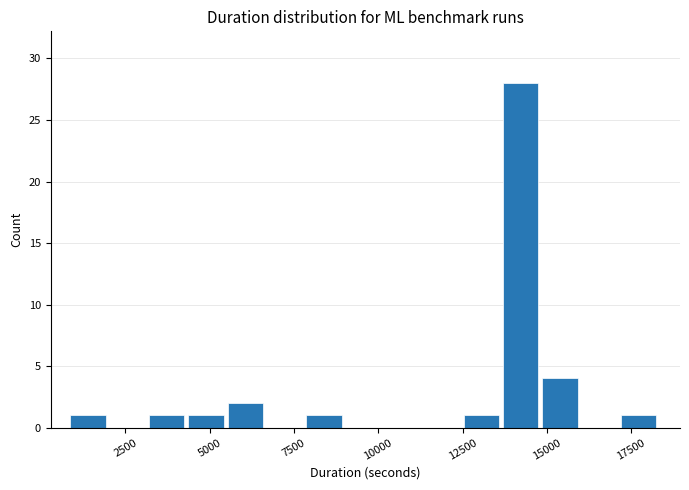

Read against the x-axis, roughly where is the centre of the tallest bar?

14000